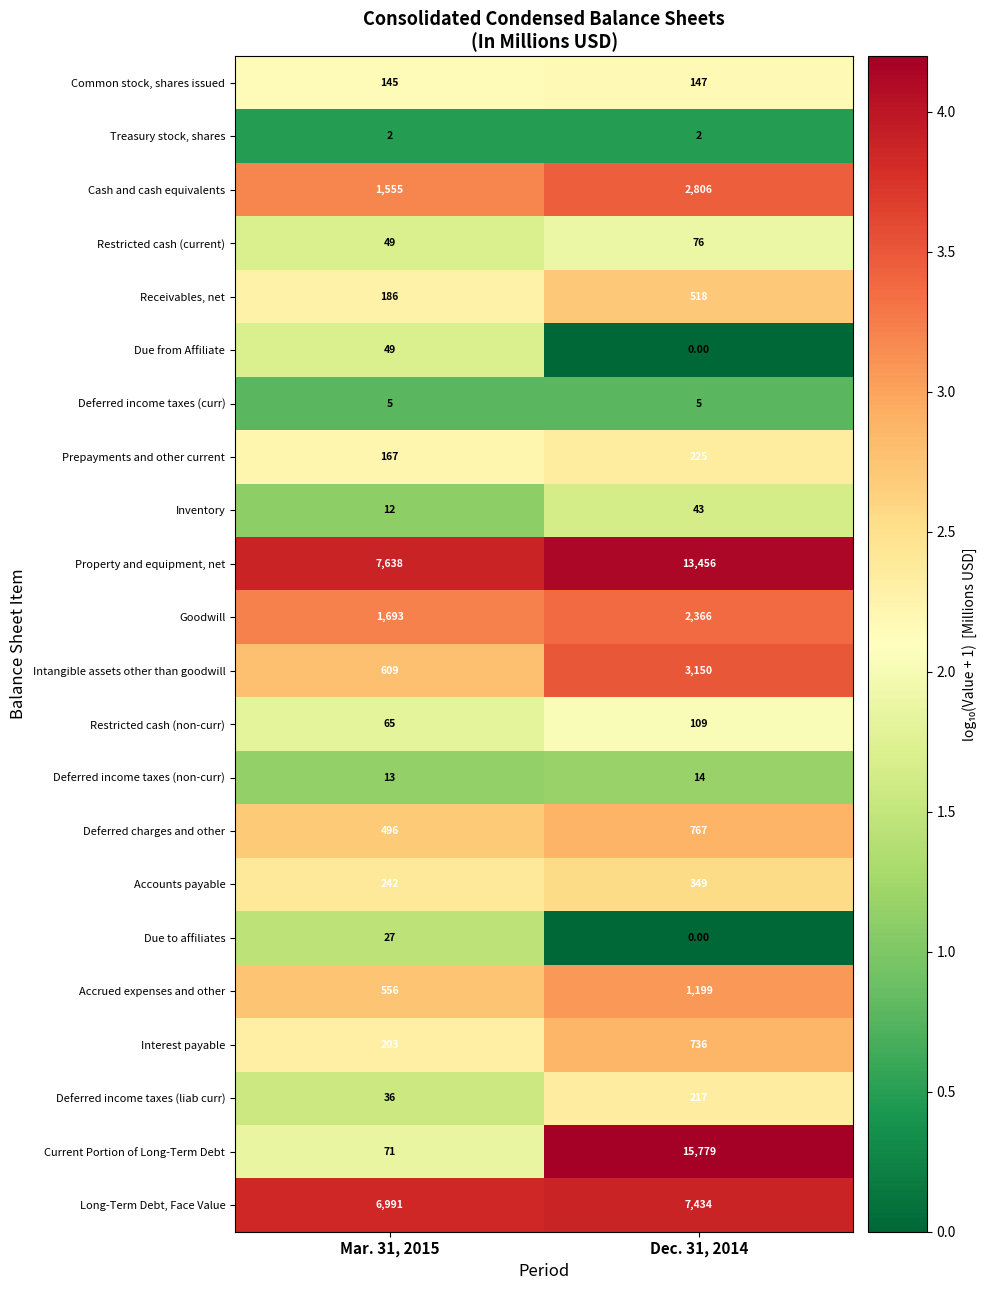

Is the value of Prepayments and other current at Dec. 31, 2014 greater than the value of Inventory at Mar. 31, 2015?

Yes